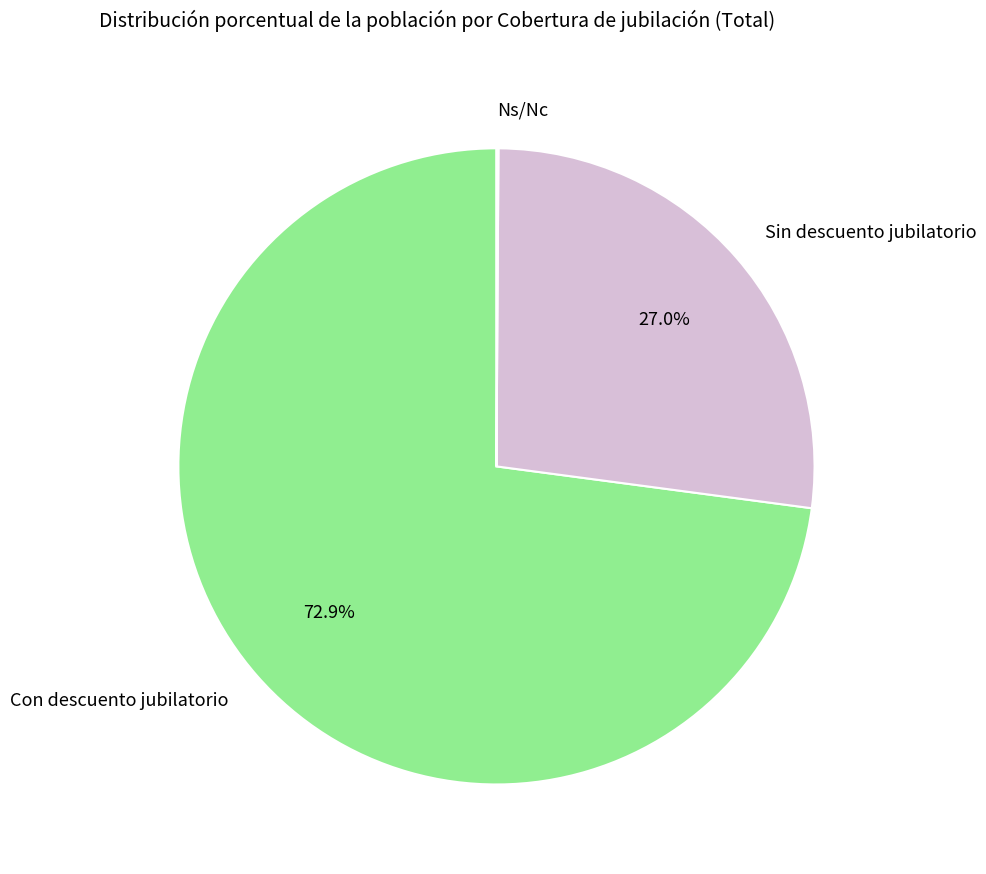

Which slice represents more than half of the pie?

Con descuento jubilatorio